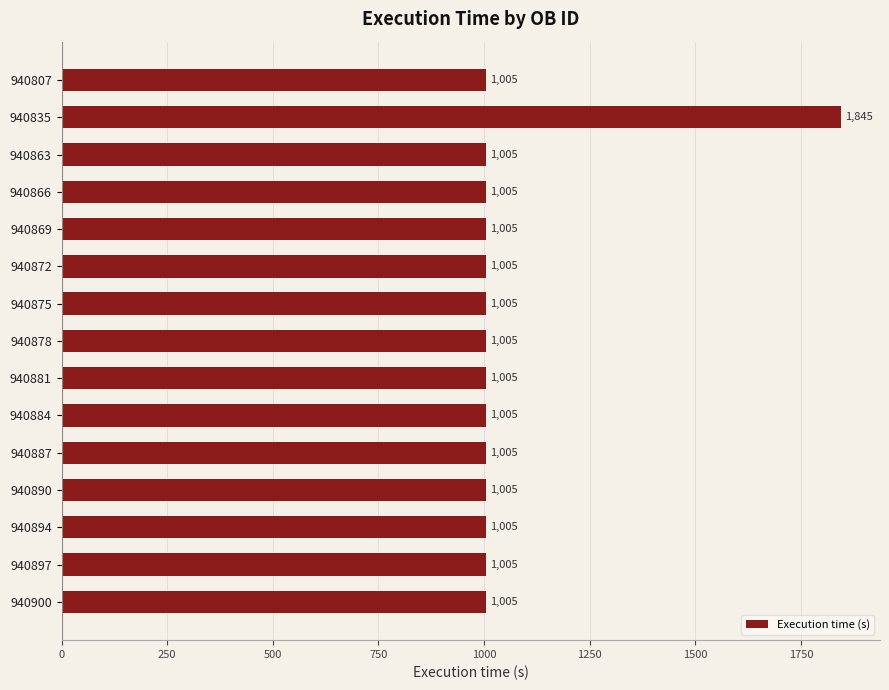

Approximately how many times larger is the value at 940872 compared to 940890?

1.0